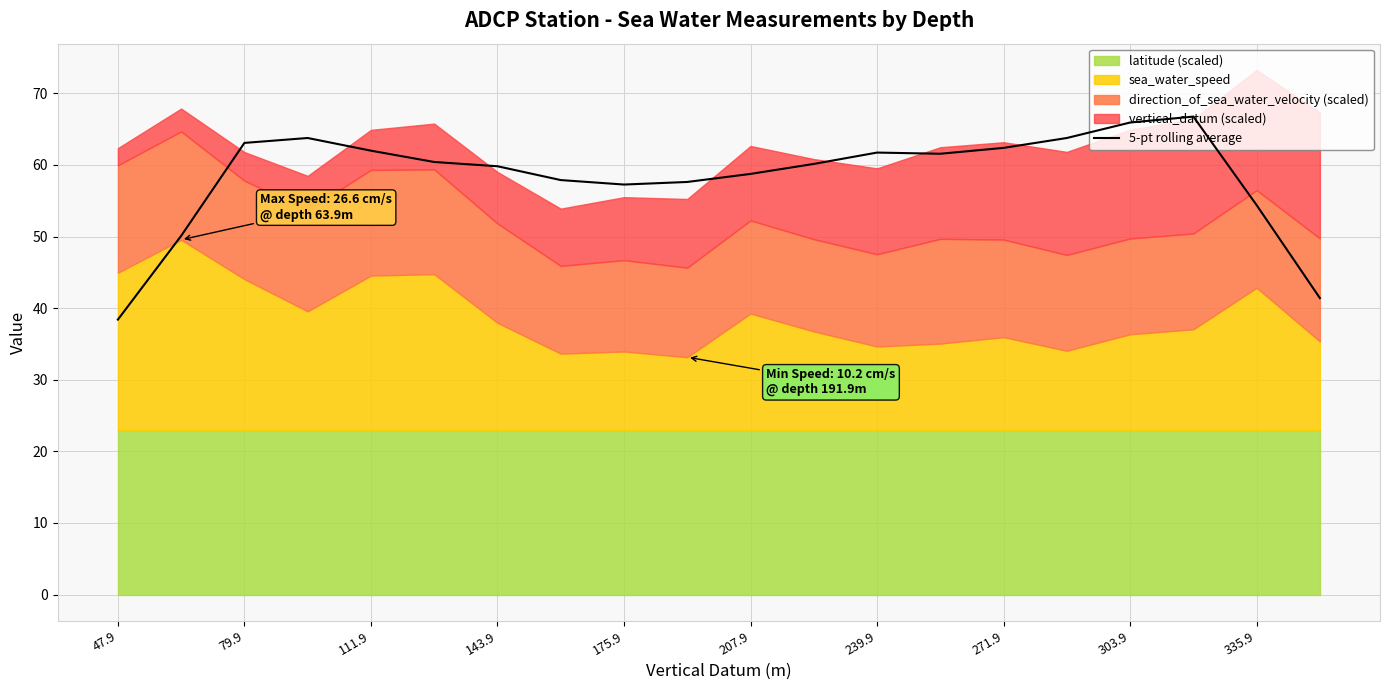

How many interior local valleys (lower than both neighbors) does the data have?

2